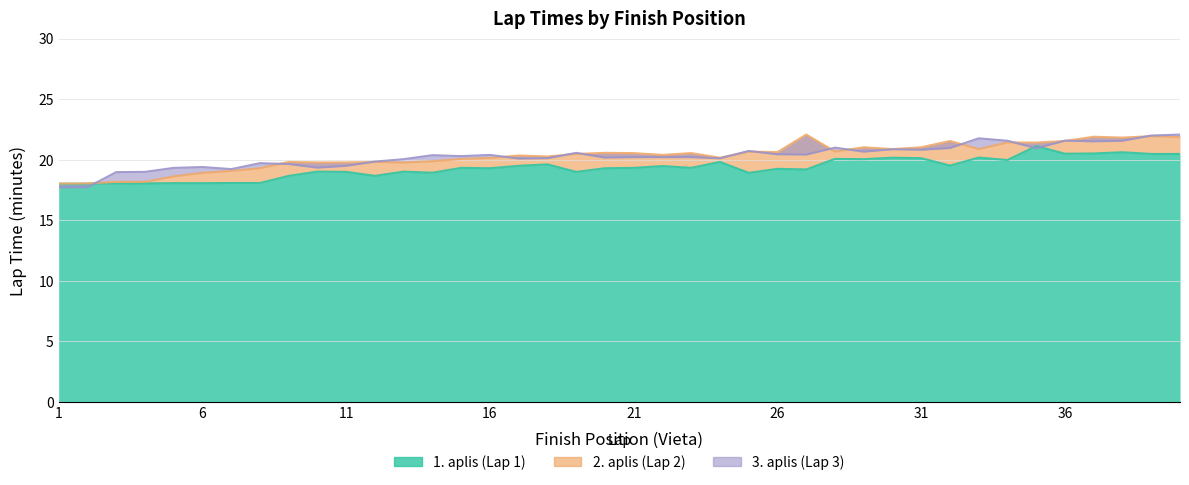

How many lines are shown in the chart?

3